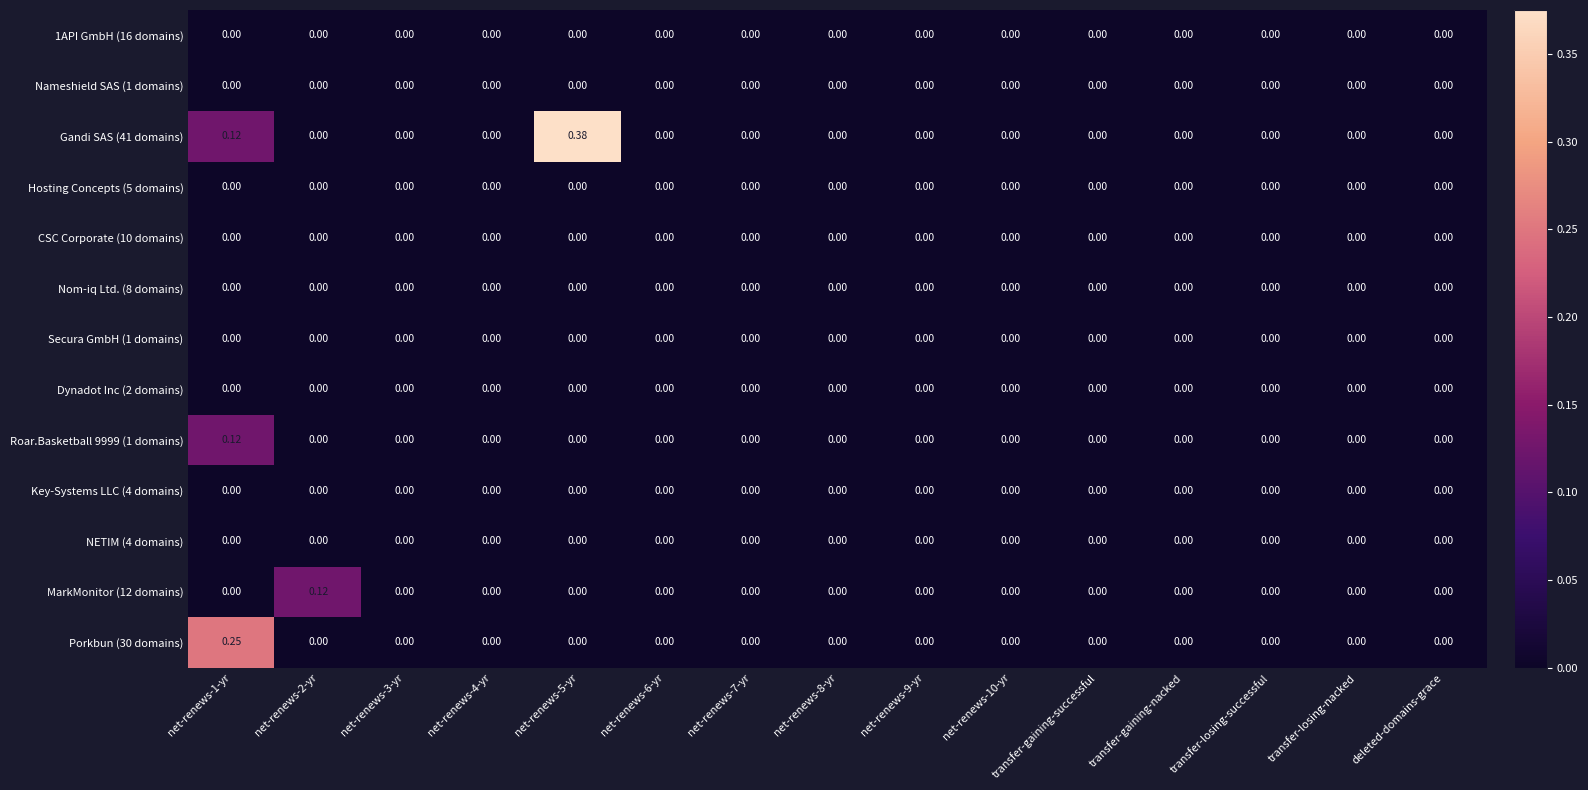

At which category does the chart reach its minimum across all series?

net-renews-1-yr